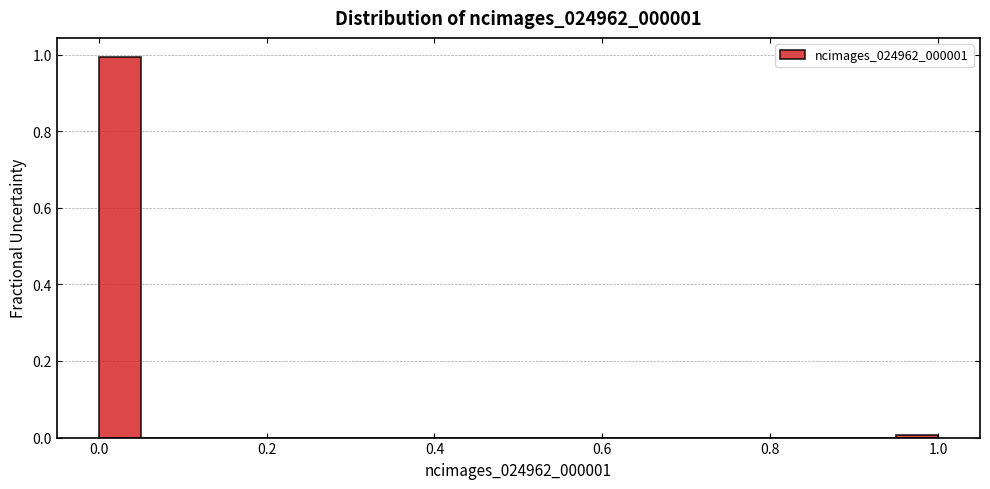

Around what value on the x-axis is the tallest bar? Give the approximate position of its centre, as read against the axis.

0.02